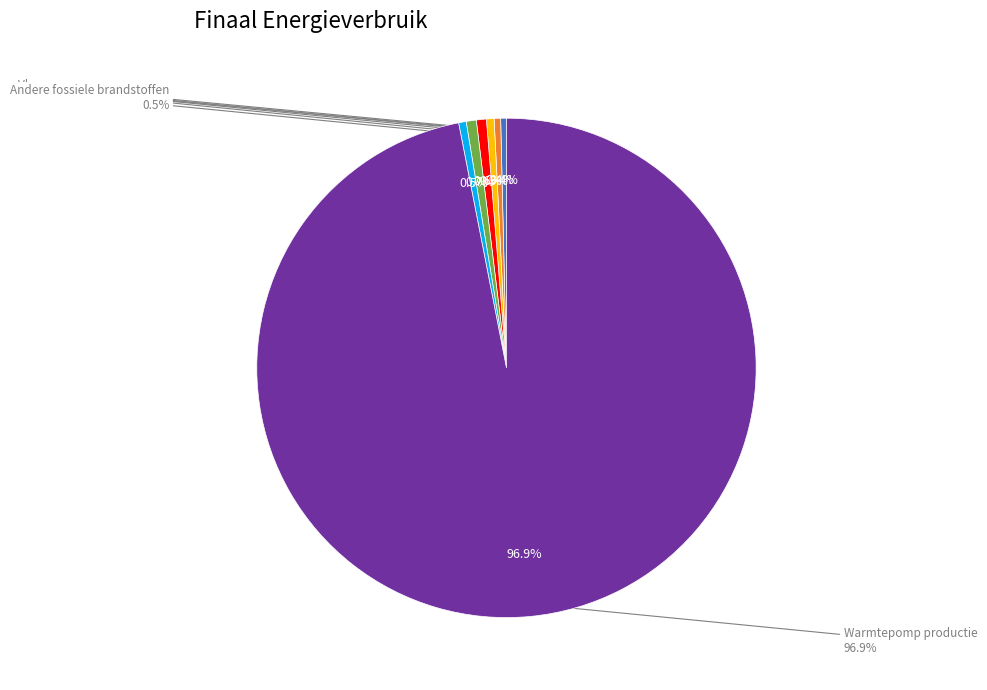

How many slices are in this pie chart?

7